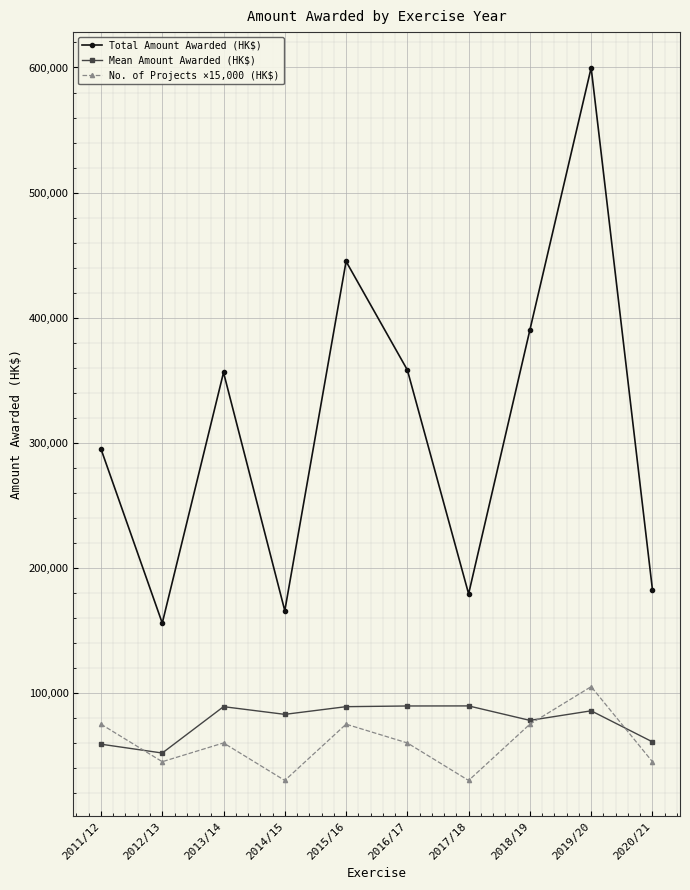

Is the value of Mean Amount Awarded (HK$) at 2014/15 greater than the value of No. of Projects ×15,000 (HK$) at 2011/12?

Yes